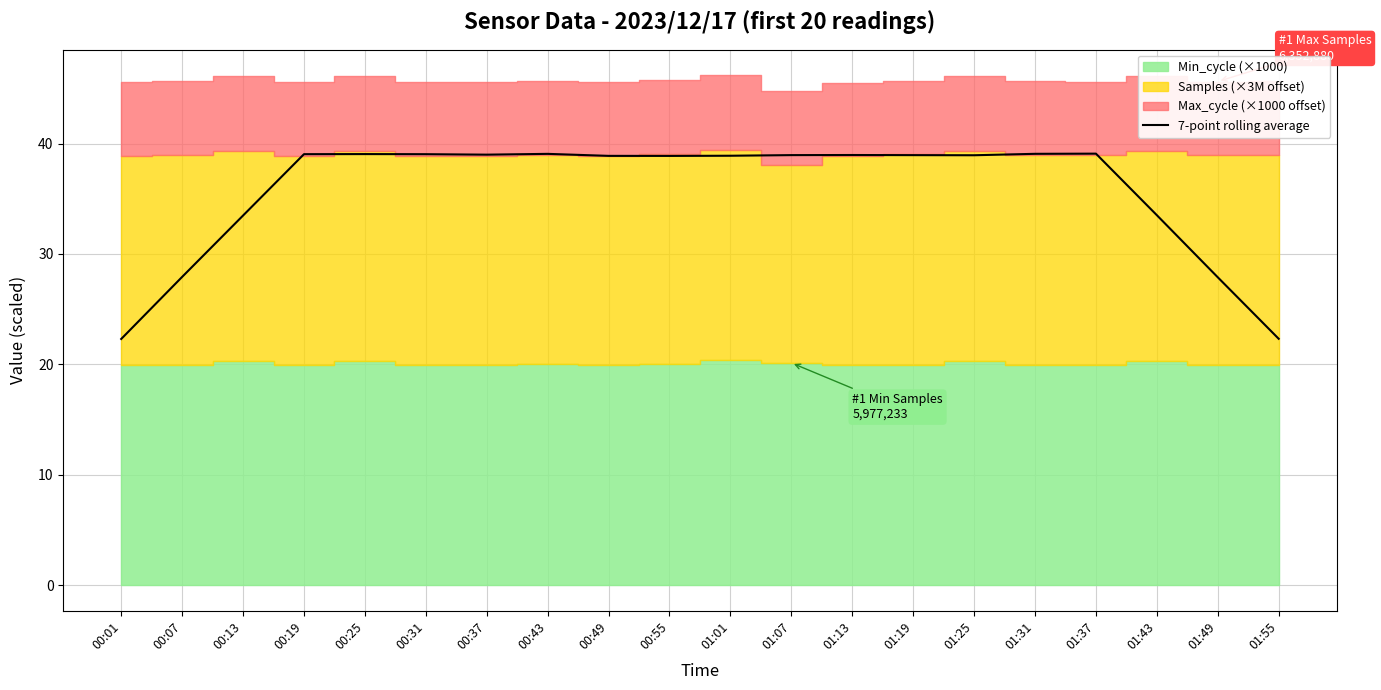

Count the number of categories in the chart.

20